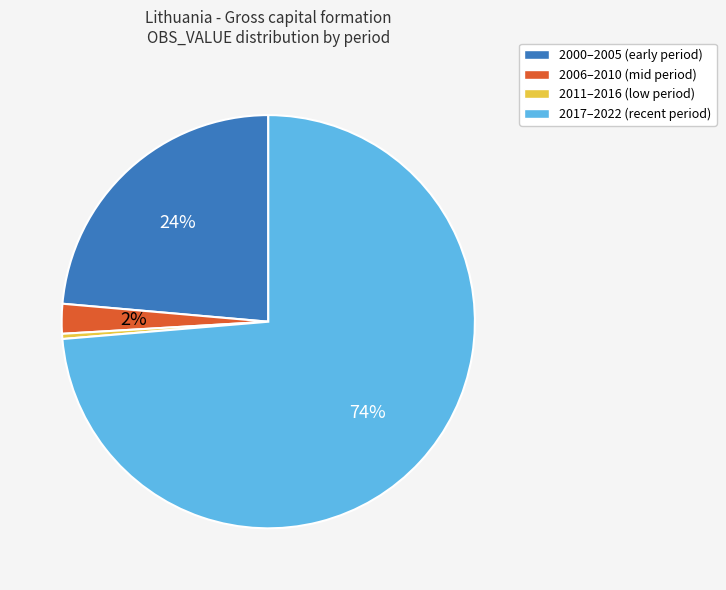

To the nearest percent, what portion does 2000–2005 (early period) represent?

24%